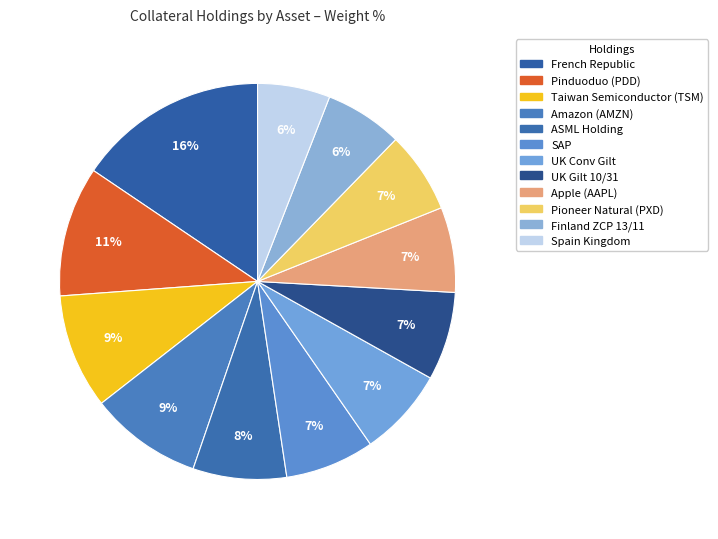

To the nearest percent, what percentage of the pie is Amazon (AMZN)?

9%